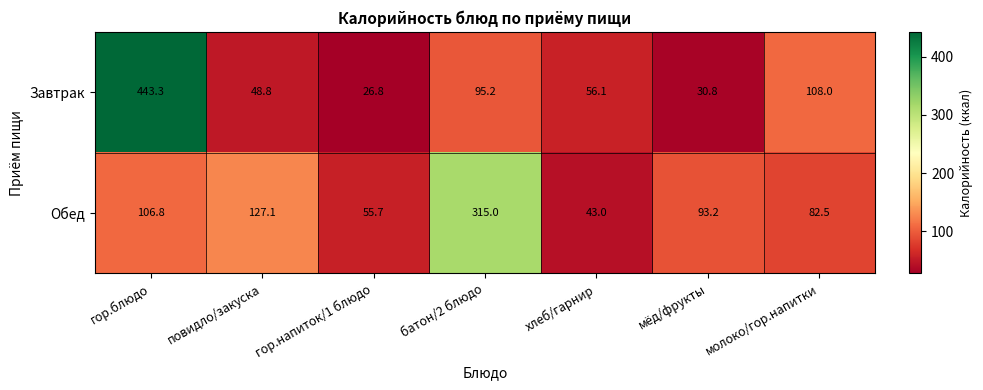

What is the minimum value shown in the chart?

26.8